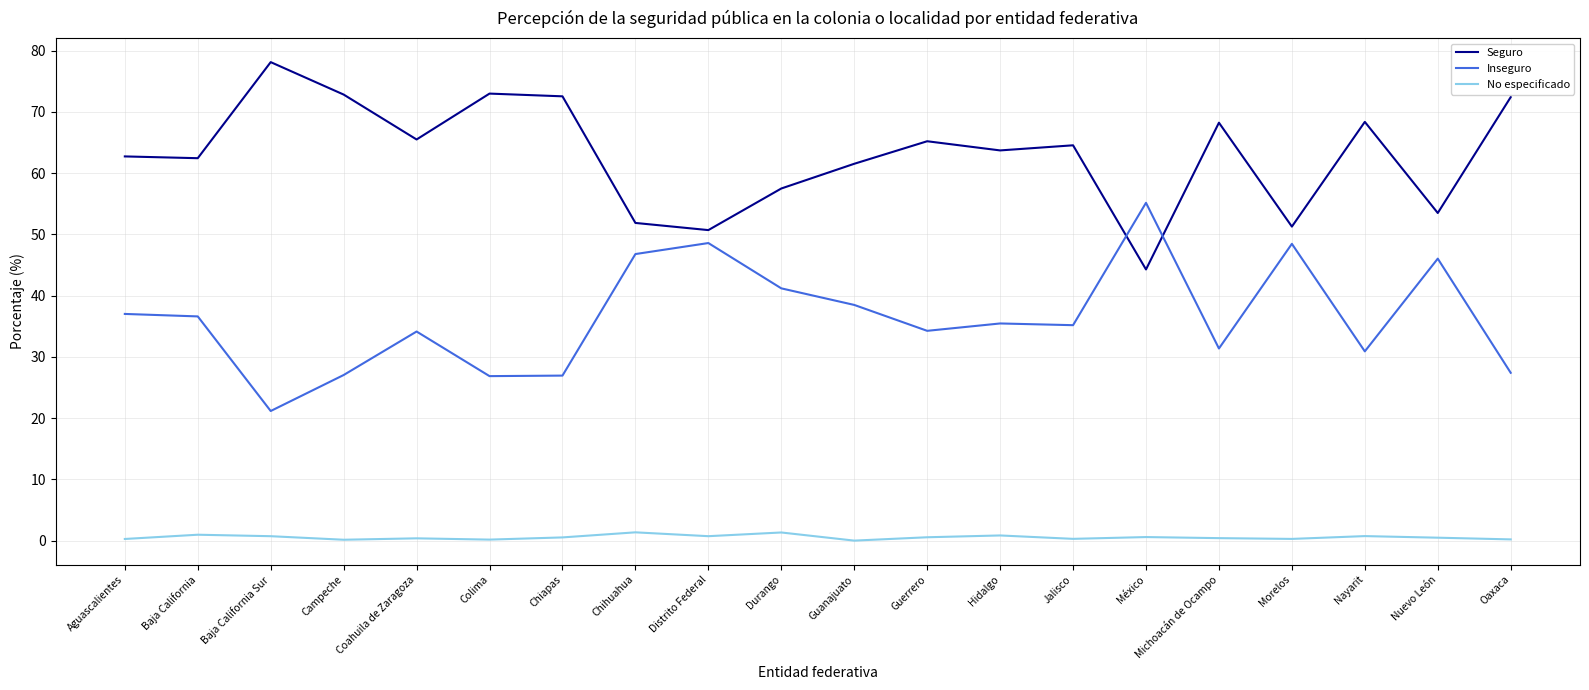

What is the difference between the maximum and minimum values in the Inseguro series?

34.0